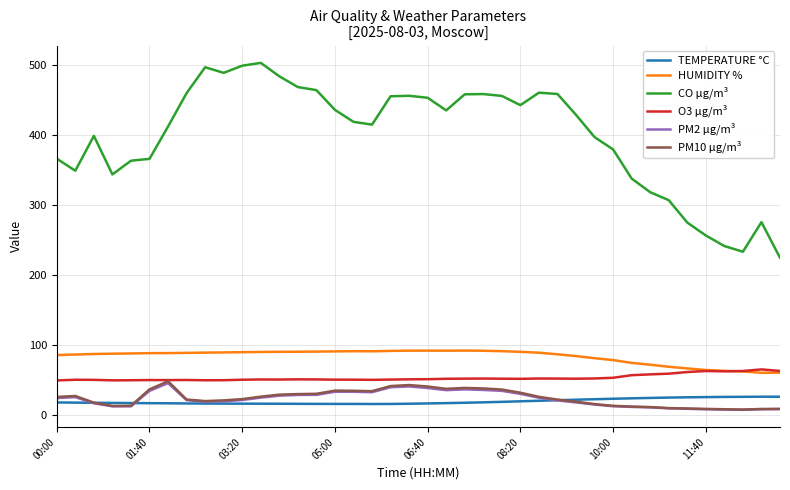

True or false: PM10 µg/m³ and CO µg/m³ intersect in this chart.

False